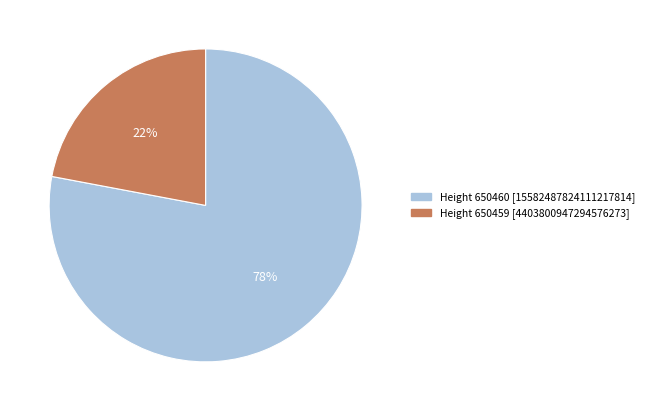

To the nearest percent, what is the difference between the largest and smallest slice percentages?

56%